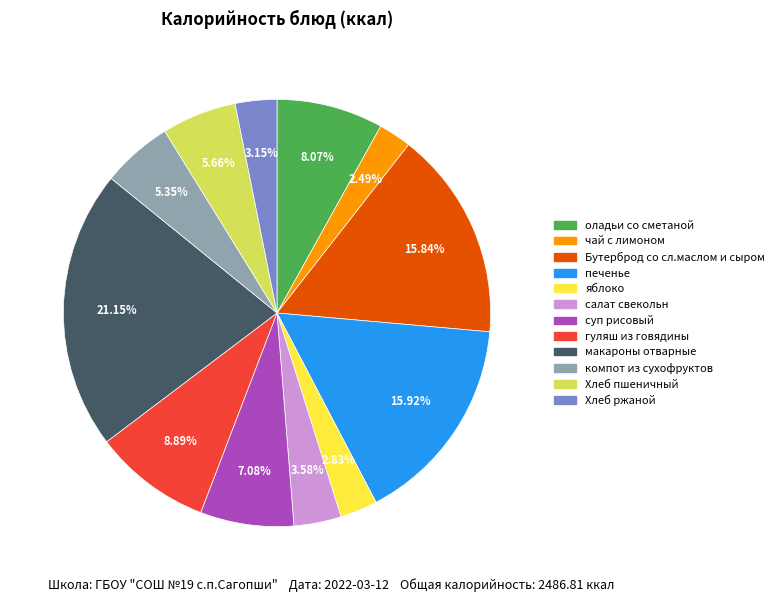

What percentage is the чай с лимоном slice, to the nearest percent?

2%